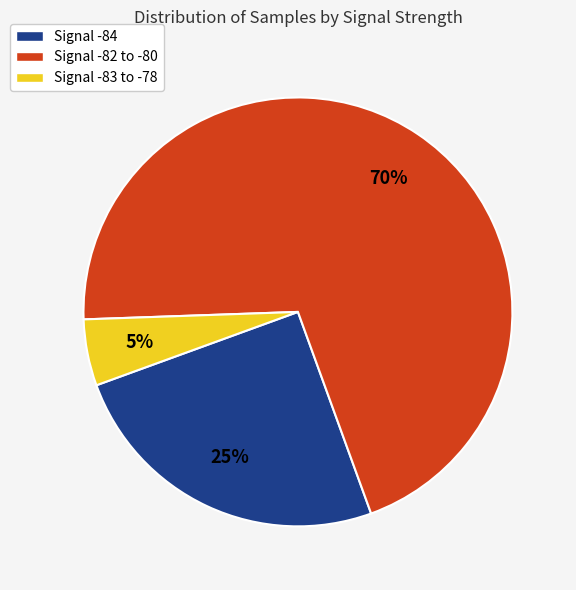

What is the ratio of the value at Signal -82 to -80 to the value at Signal -83 to -78?

14.0